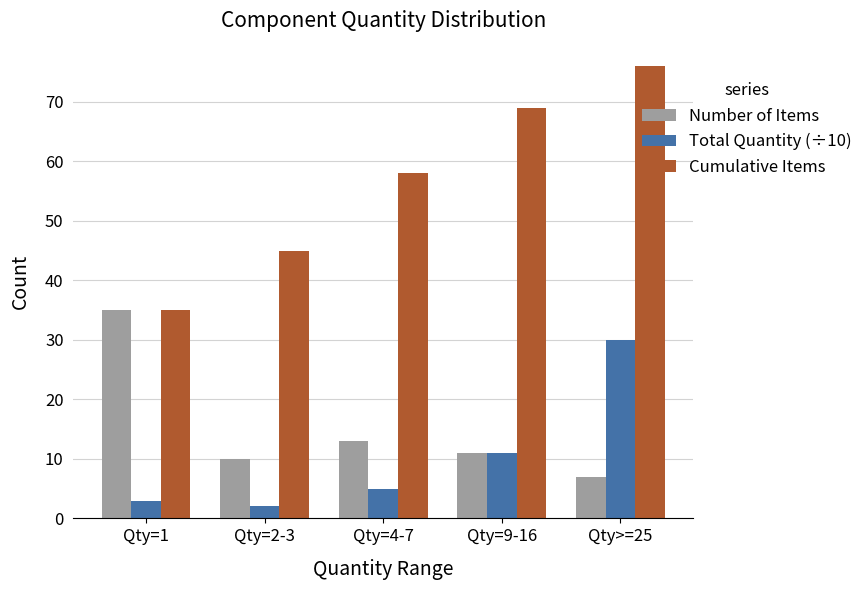

Rank the series by their maximum value, from lowest to highest.

Total Quantity (÷10), Number of Items, Cumulative Items